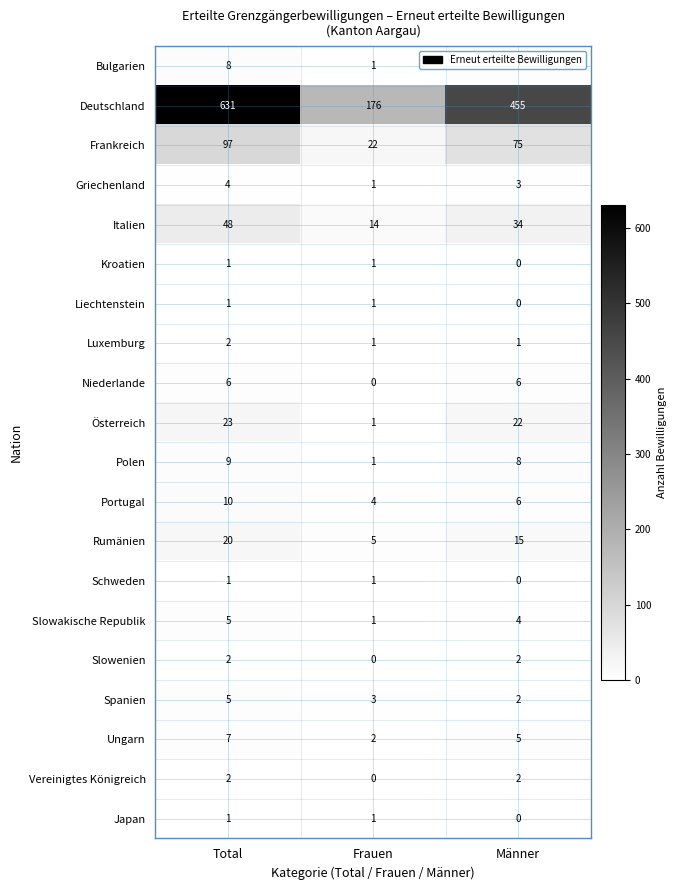

At which label does Italien reach its minimum?

Frauen